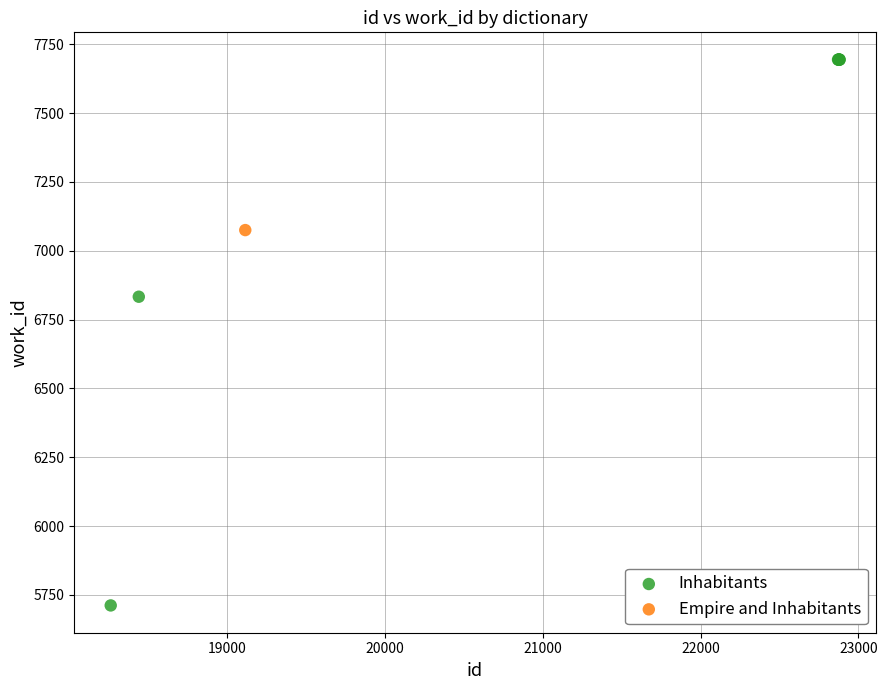

What are all the series names shown in the legend?

Inhabitants, Empire and Inhabitants